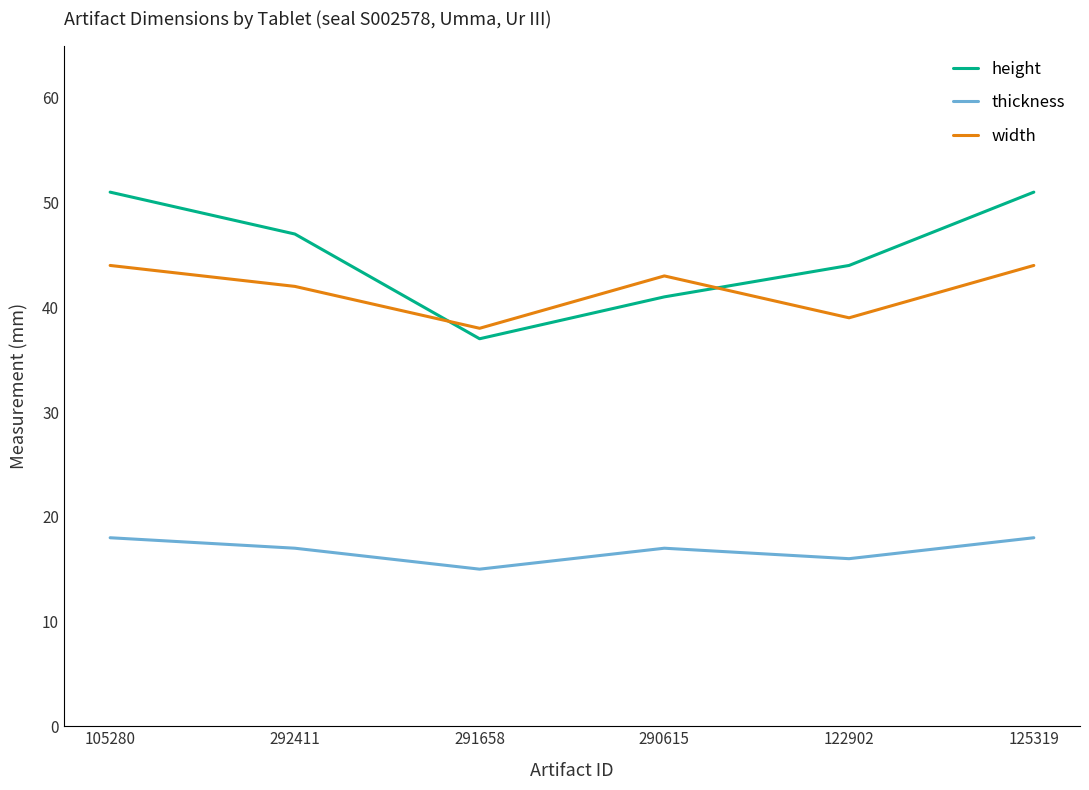

What position from the right is 292411?

5